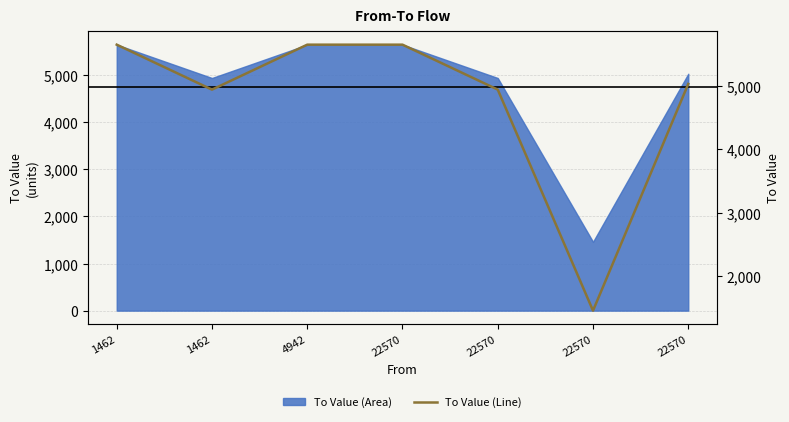

Reading left to right, transcribe all the data shown in this chart.

1462=5650	1462=4942	4942=5650	22570=5650	22570=4942	22570=1462	22570=5032